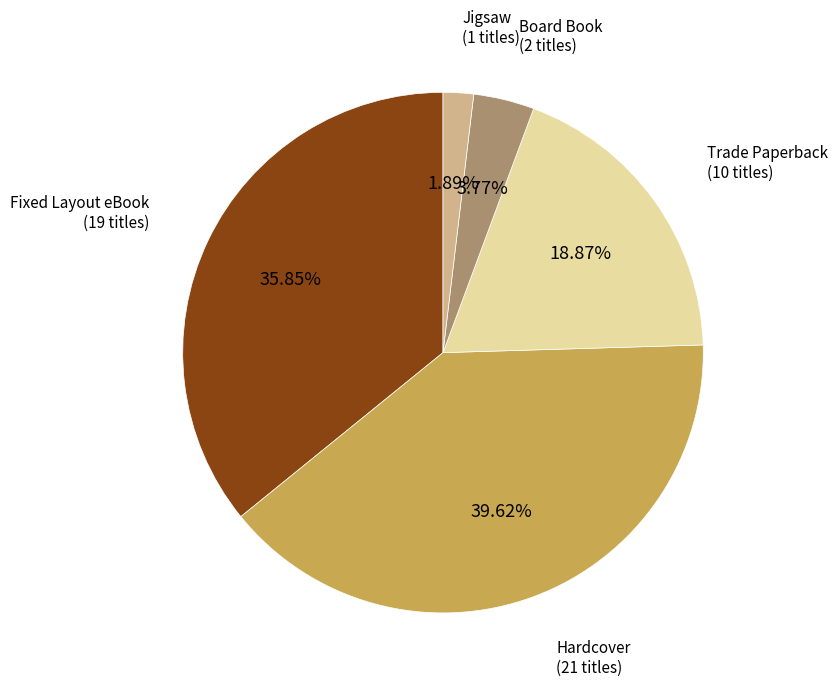

To the nearest percent, what is the average slice percentage?

20%